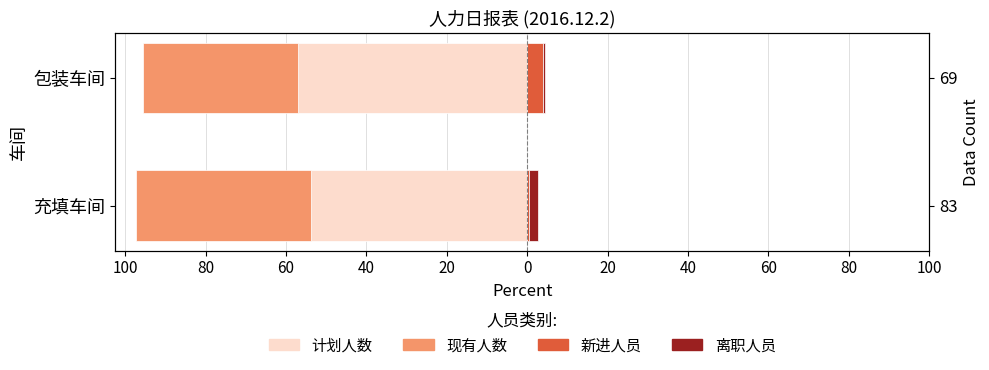

What are all the series names shown in the legend?

计划人数, 现有人数, 新进人员, 离职人员